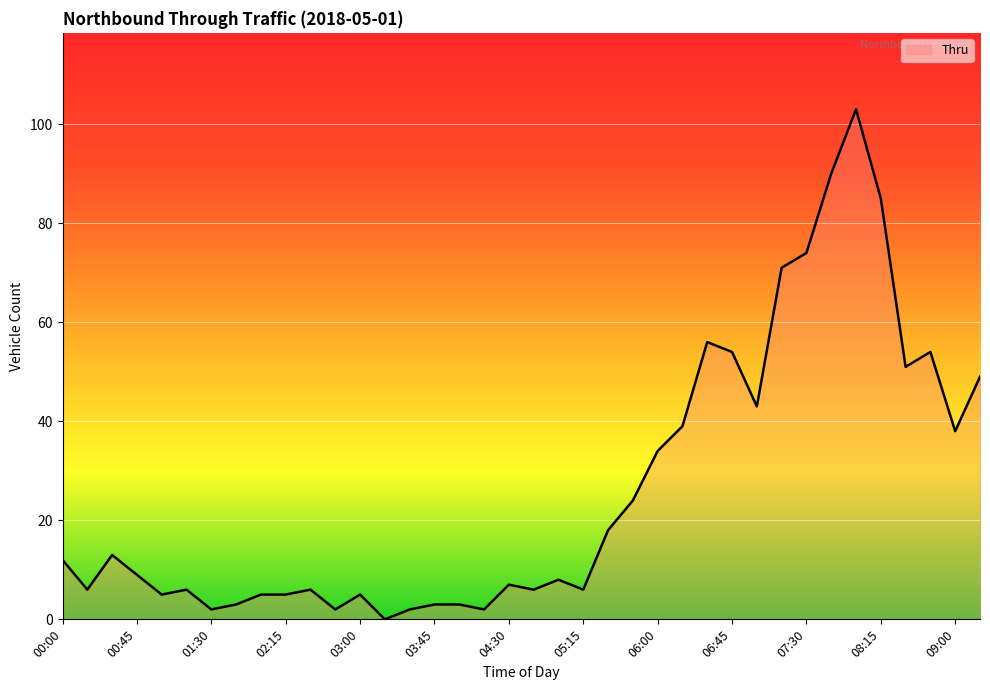

What is the maximum value shown in the chart?

103